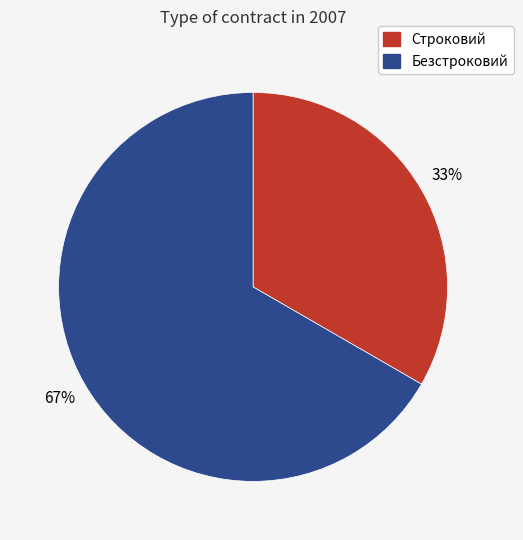

Count the number of slices in the pie.

2